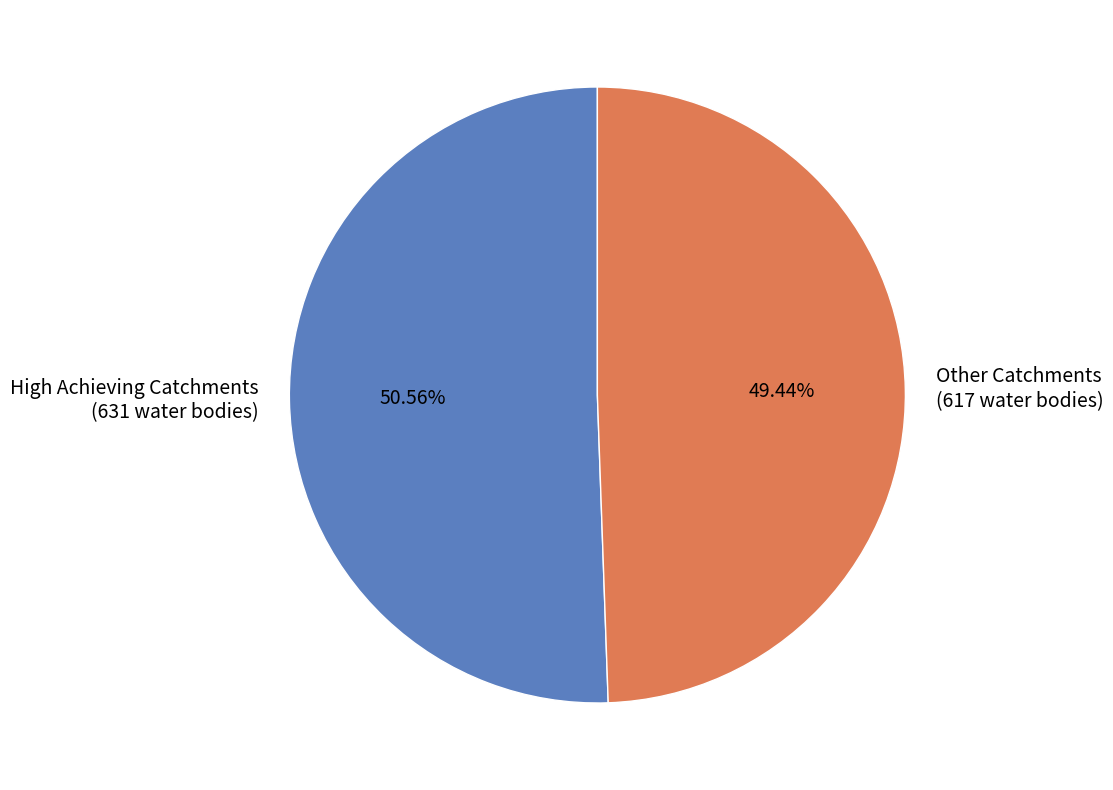

Between High Achieving Catchments (631 water bodies) and Other Catchments (617 water bodies), which is larger?

High Achieving Catchments (631 water bodies)